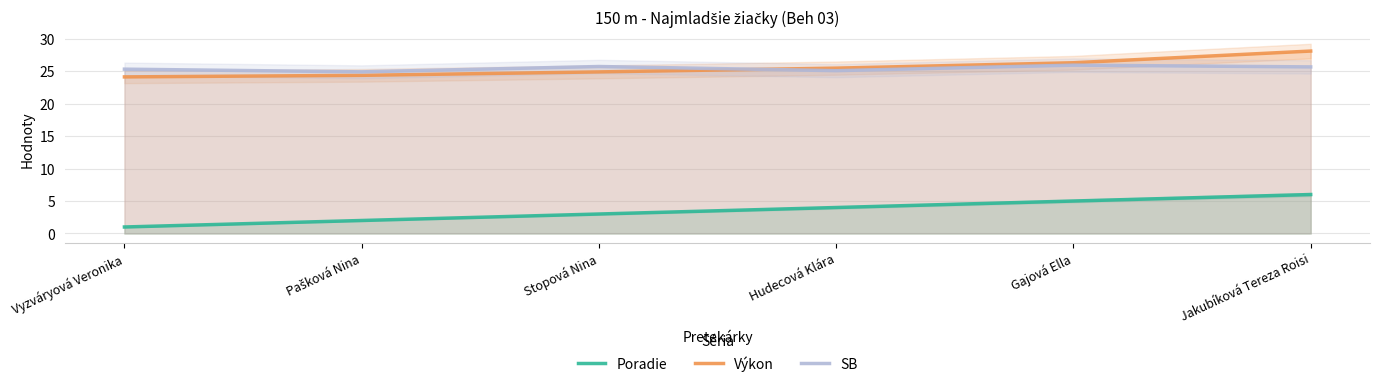

Does the chart have visible grid lines?

Yes